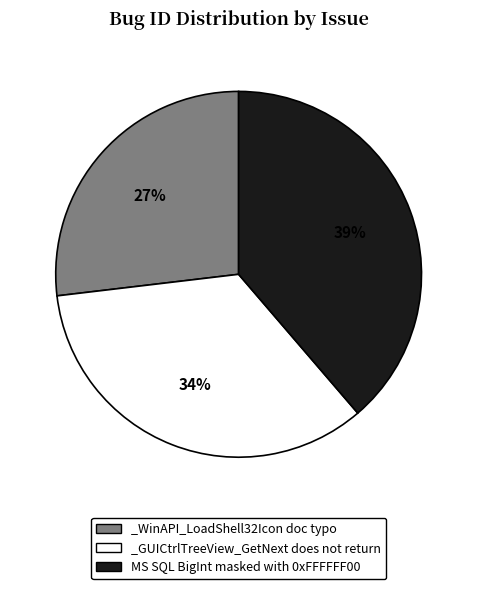

Is the sum of MS SQL BigInt masked with 0xFFFFFF00 and _GUICtrlTreeView_GetNext does not return greater than half?

Yes